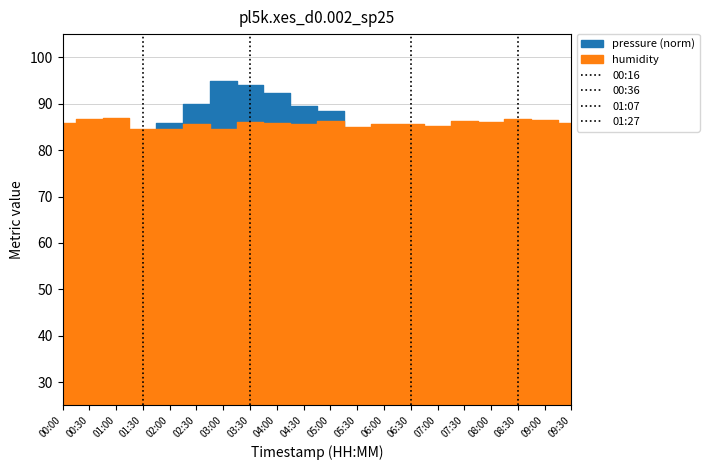

What is the difference between the 01:27 values at 00:00 and 00:30?

1